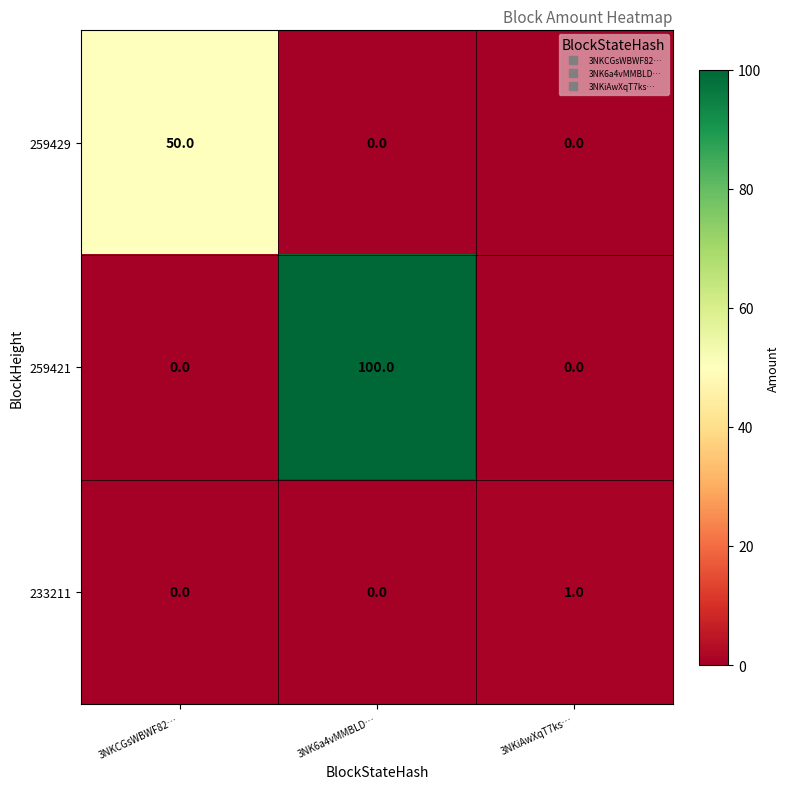

Which series has the widest spread of values?

259421